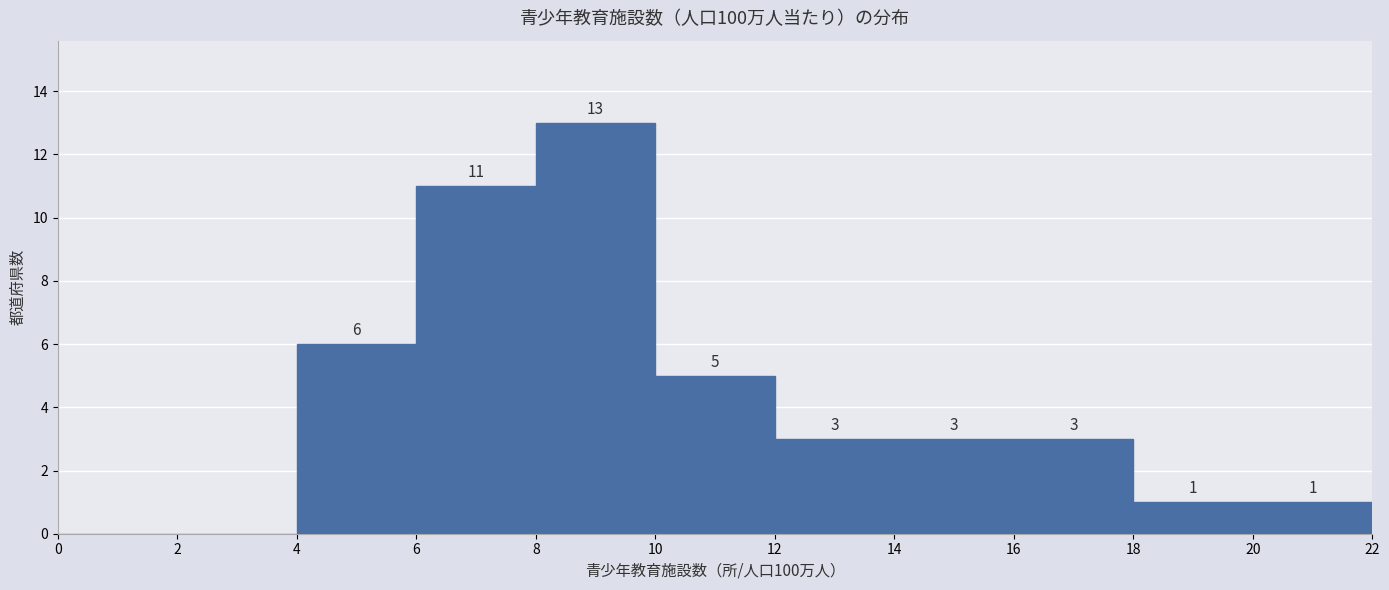

Which range on the x-axis has the tallest bar?

8 to 10